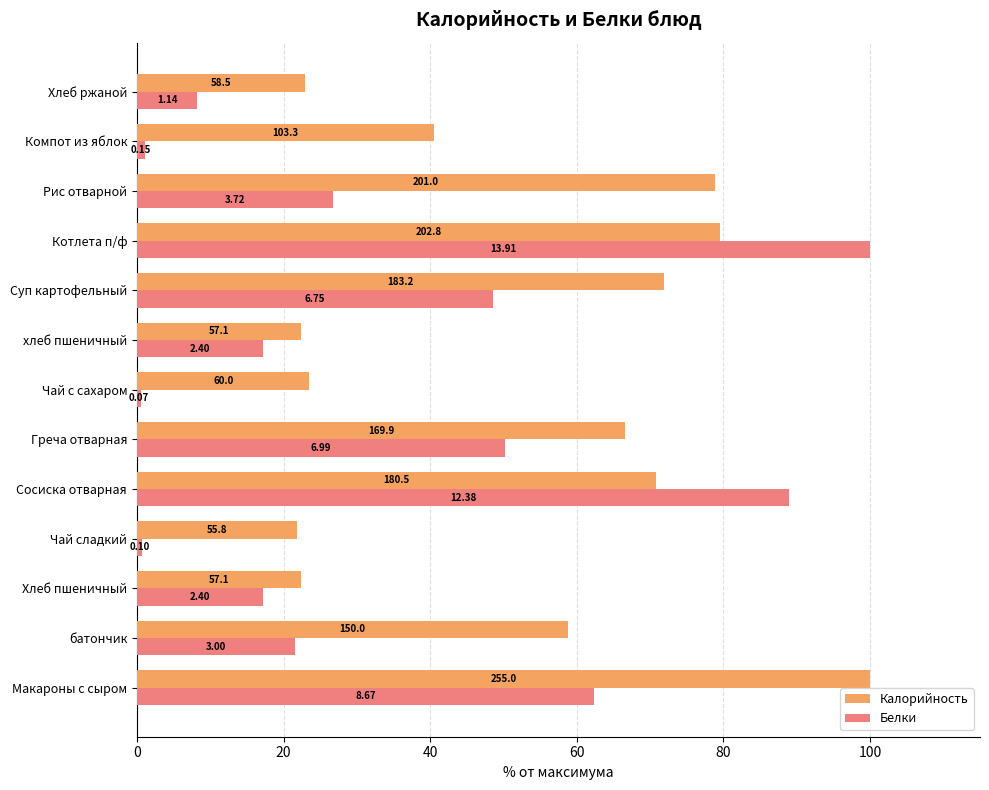

What are all the series names shown in the legend?

Калорийность, Белки